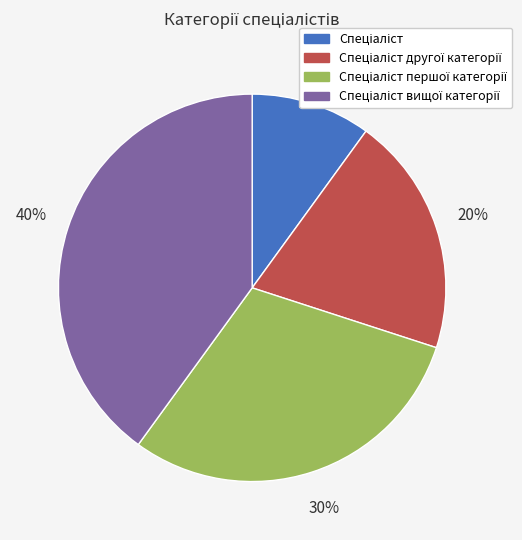

Does any single category account for the majority?

No